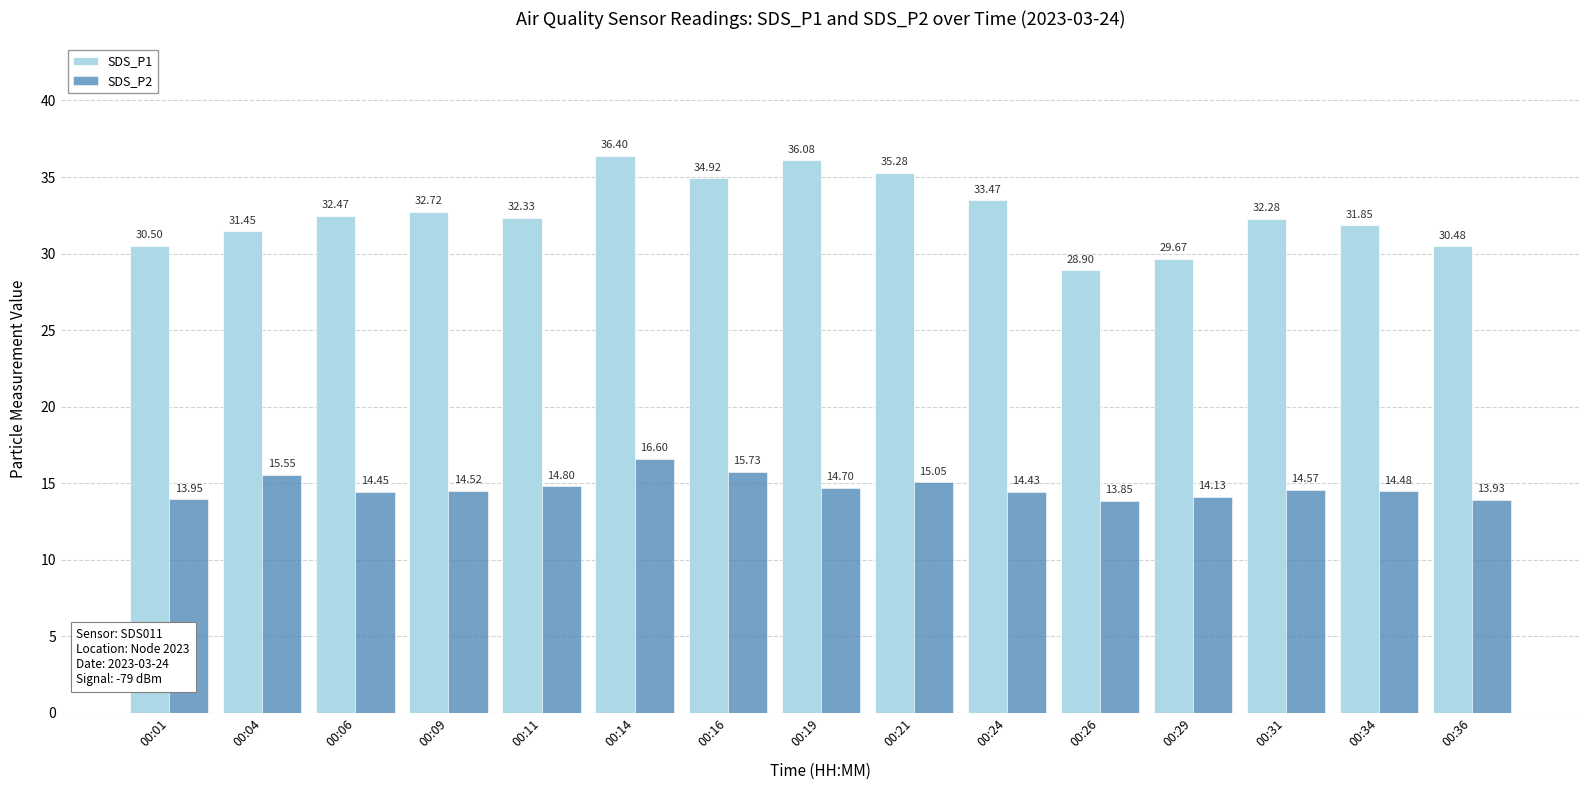

Is the value of SDS_P1 at 00:34 greater than the value of SDS_P2 at 00:04?

Yes